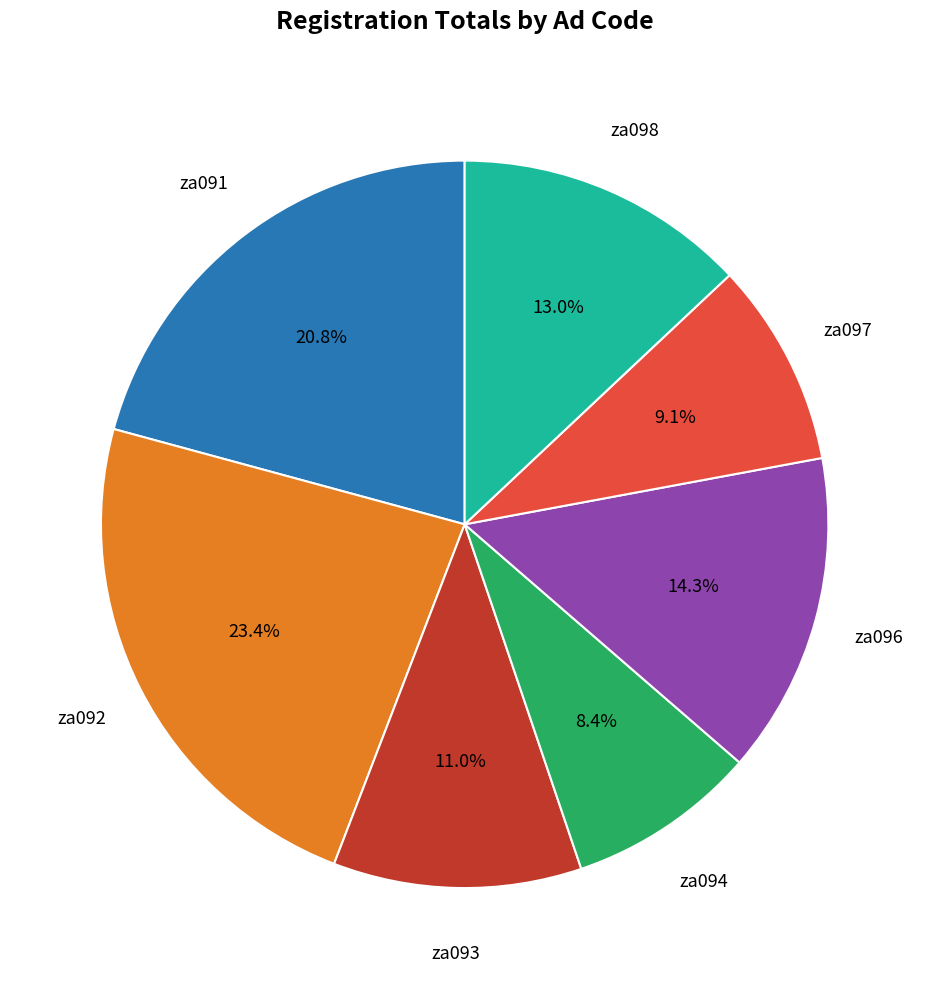

Is there any slice that represents more than half of the pie?

No